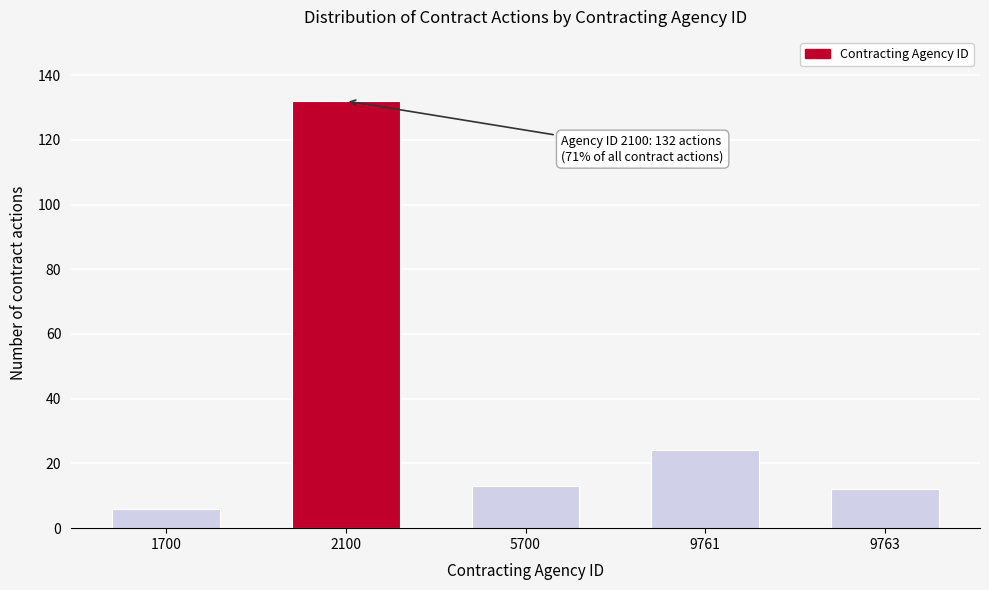

Reading left to right, transcribe all the data shown in this chart.

6	132	13	24	12